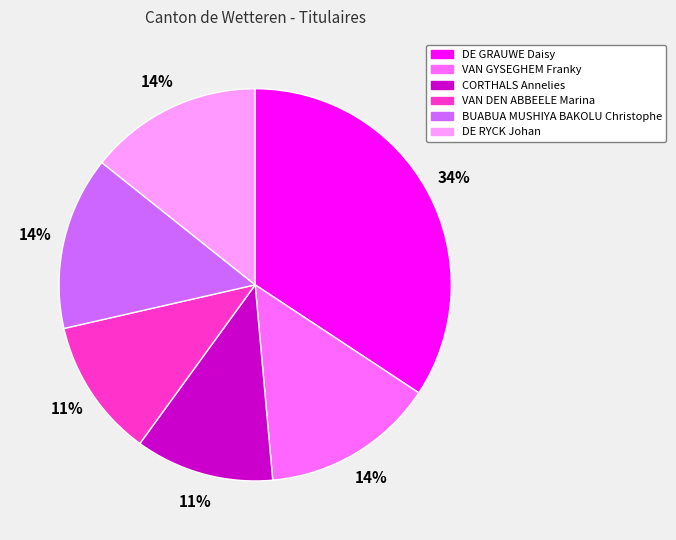

Approximately how many times larger is the value at VAN DEN ABBEELE Marina compared to DE GRAUWE Daisy?

0.3